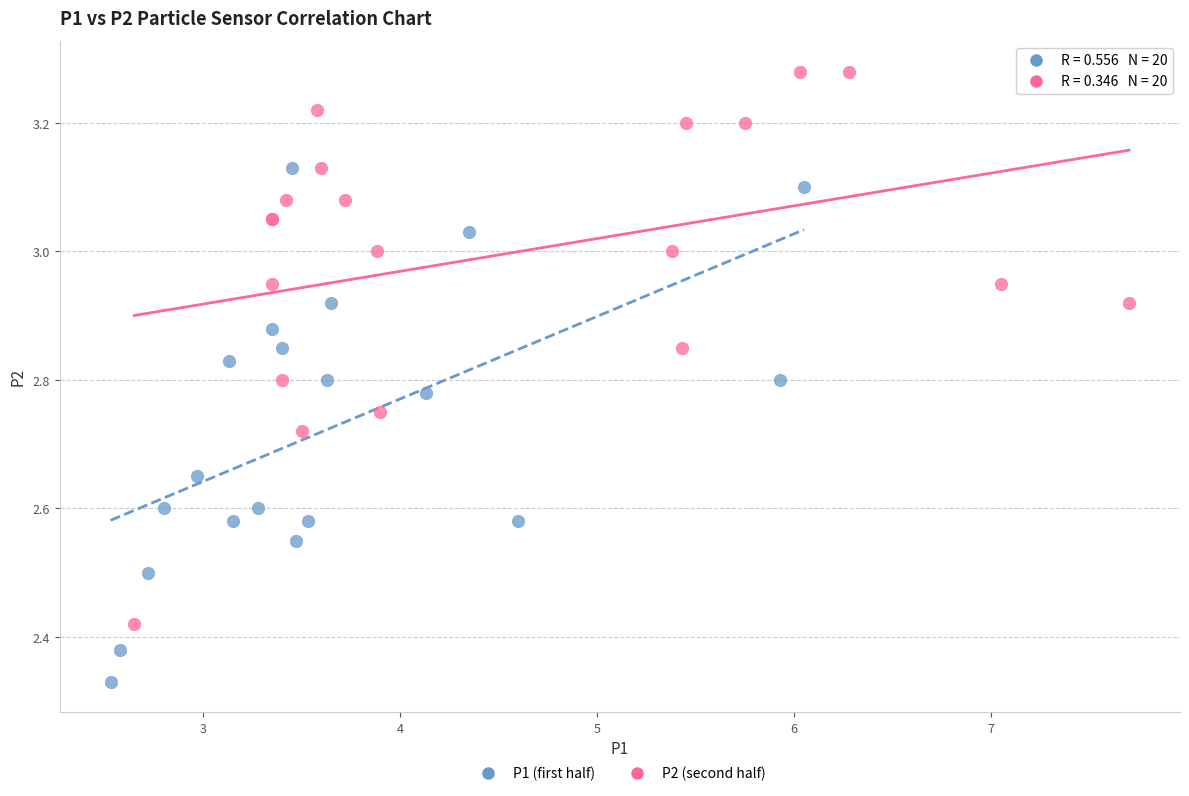

What are all the series names shown in the legend?

P1 (first half), P2 (second half)